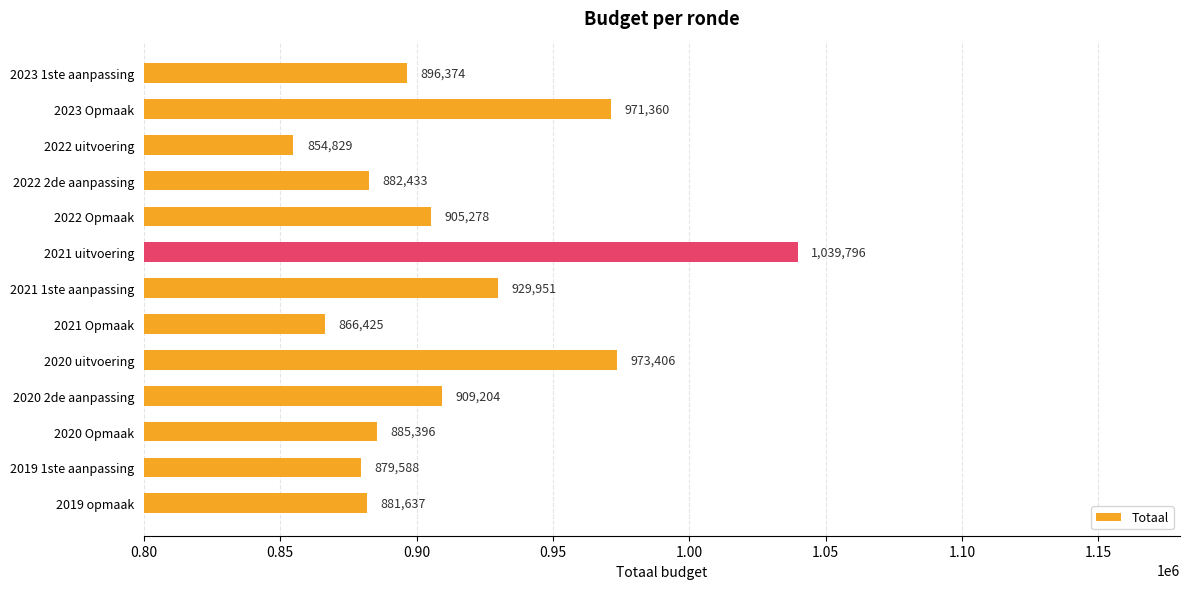

What is the average value?

913514